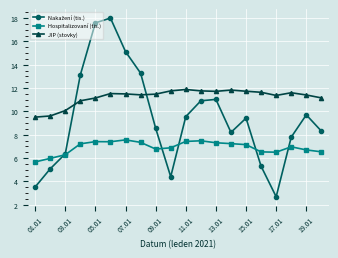

True or false: Hospitalizovaní (tis.) and JIP (stovky) intersect in this chart.

False